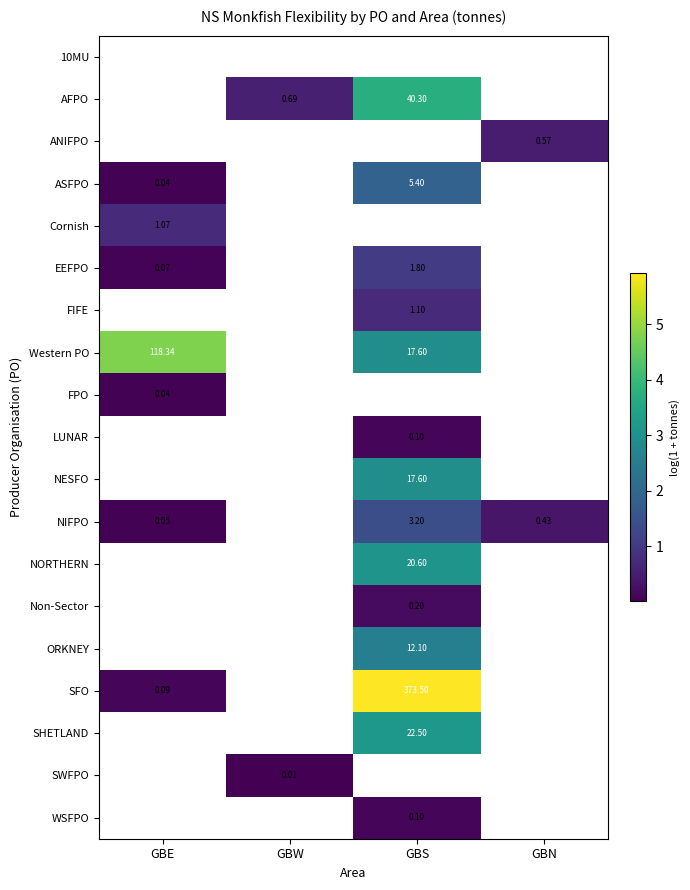

Between GBW and GBE, which is larger?

GBE